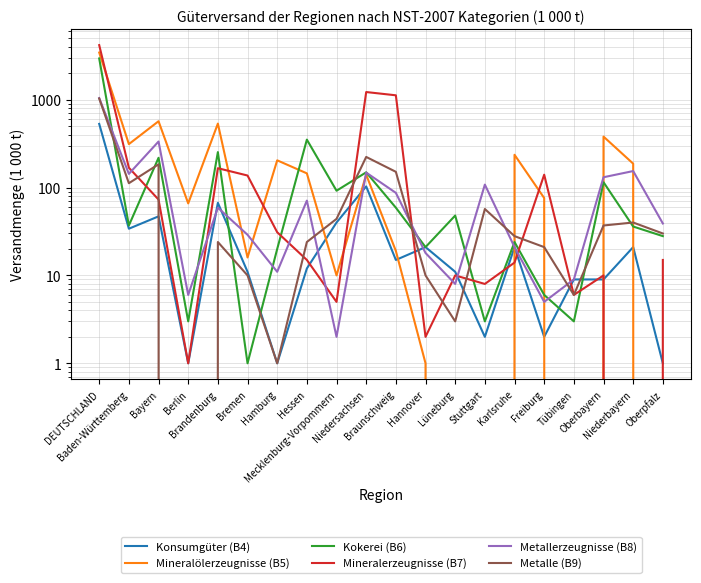

List the labels in order of Metallerzeugnisse (B8) value, smallest first.

Mecklenburg-Vorpommern, Freiburg, Berlin, Lüneburg, Tübingen, Hamburg, Hannover, Karlsruhe, Bremen, Oberpfalz, Brandenburg, Hessen, Braunschweig, Stuttgart, Oberbayern, Baden-Württemberg, Niedersachsen, Niederbayern, Bayern, DEUTSCHLAND